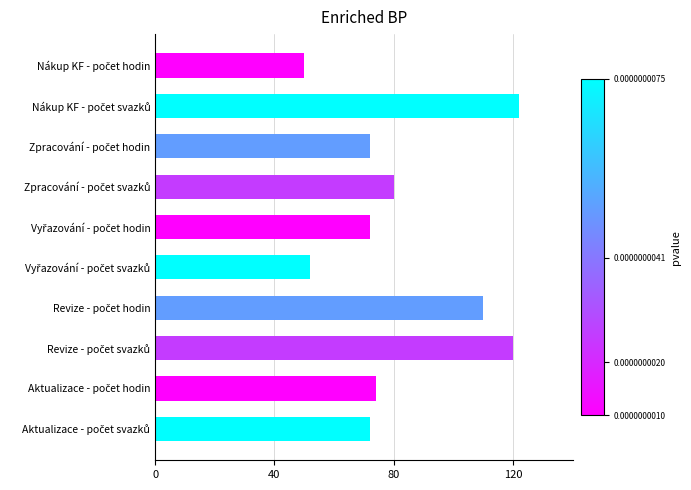

What is the greatest value displayed?

122